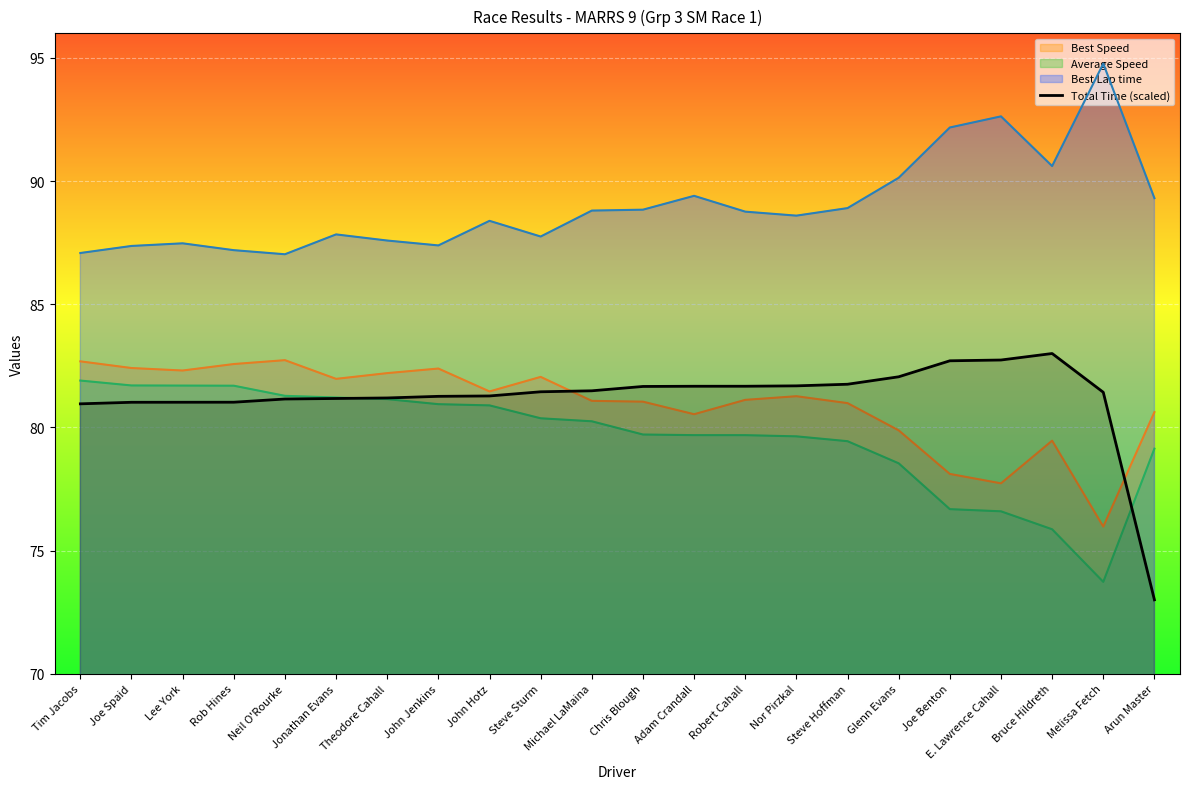

The value at Steve Hoffman is 81.8. True or false?

True